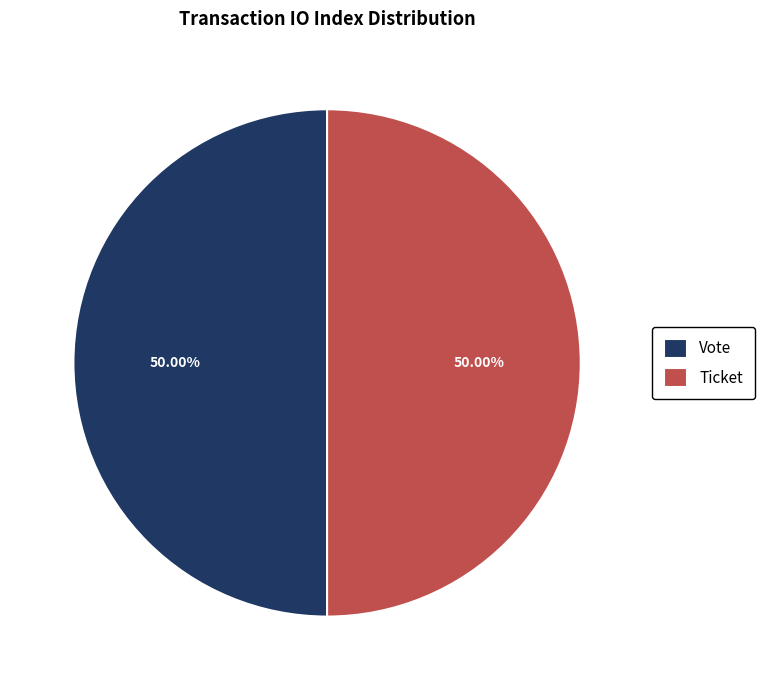

What is the ratio of the value at Ticket to the value at Vote?

1.0